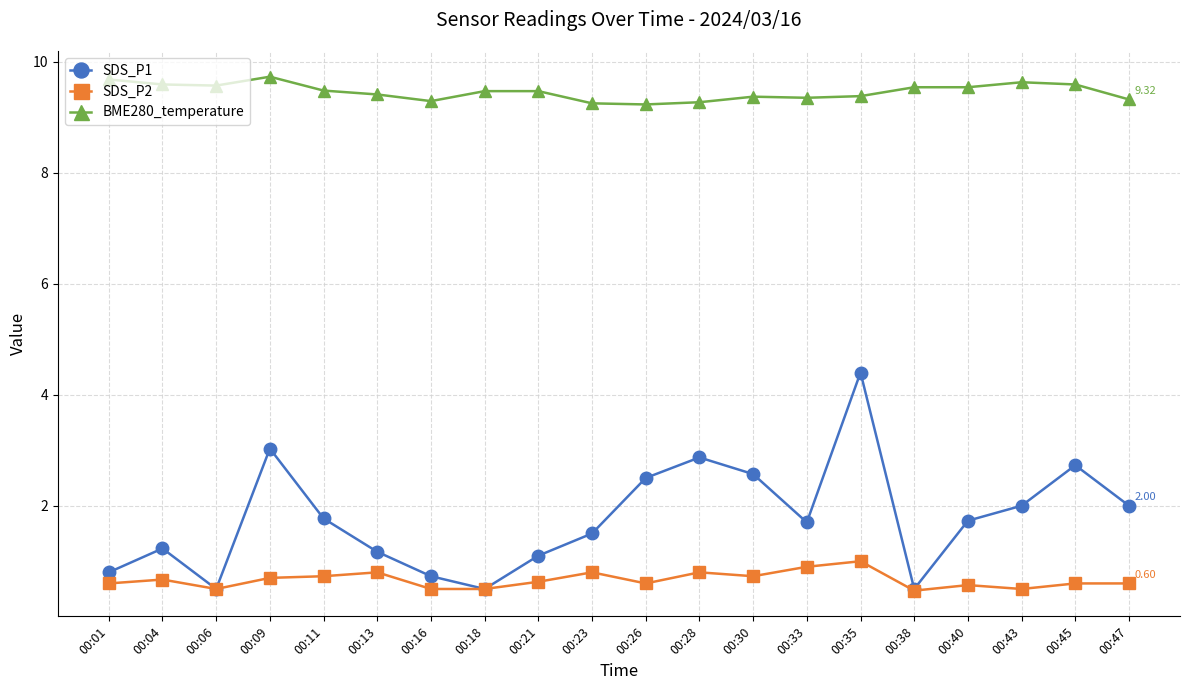

Between 00:04 and 00:28, which series saw the biggest shift?

SDS_P1